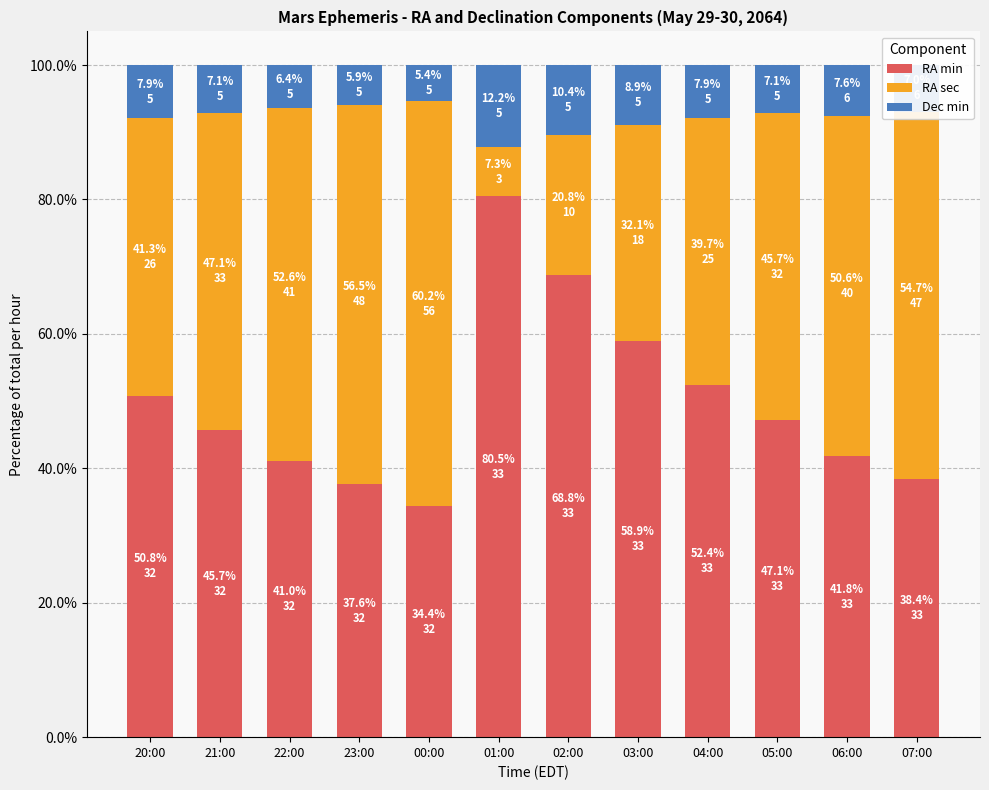

Is it true that RA min equals 58.9 at 03:00?

True